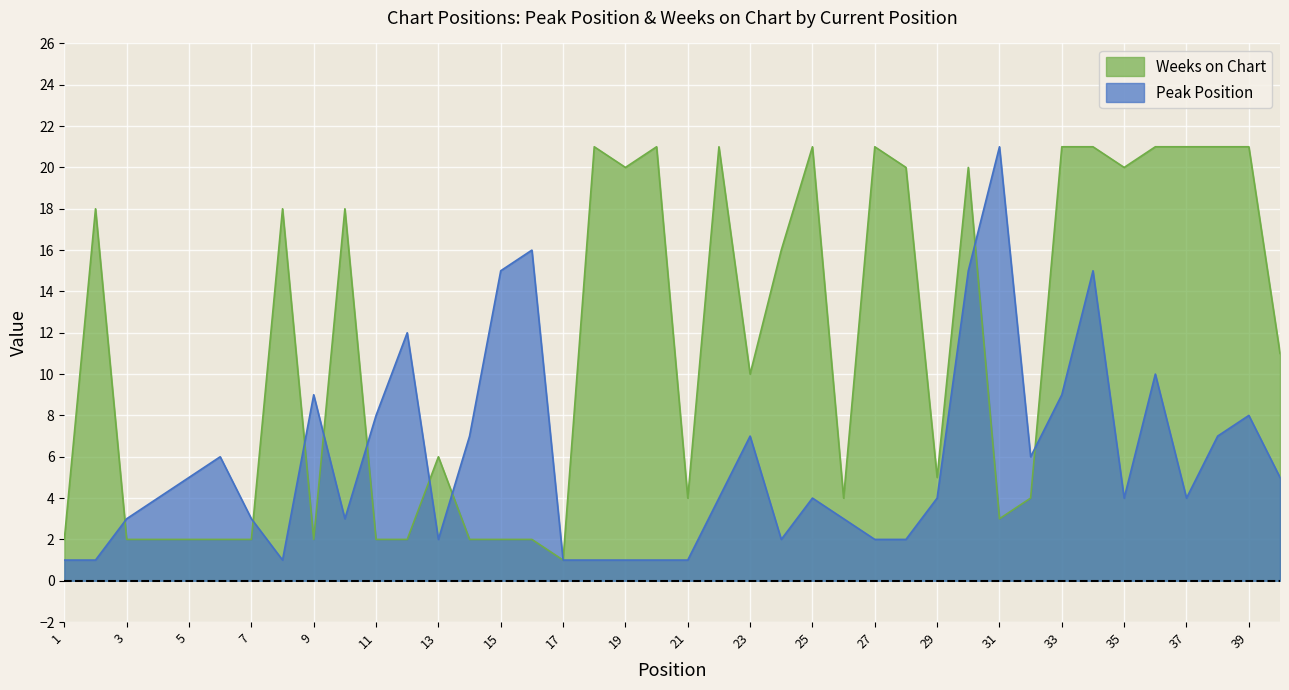

Which series ends up on top after the final intersection of Peak Position and Weeks on Chart?

Weeks on Chart